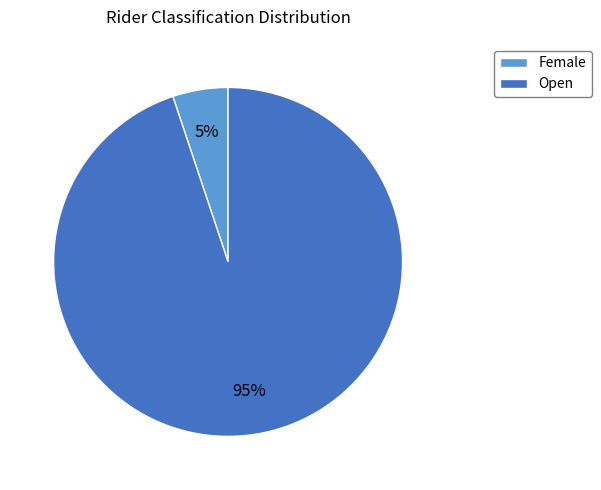

What is the smallest slice in the pie chart?

Female